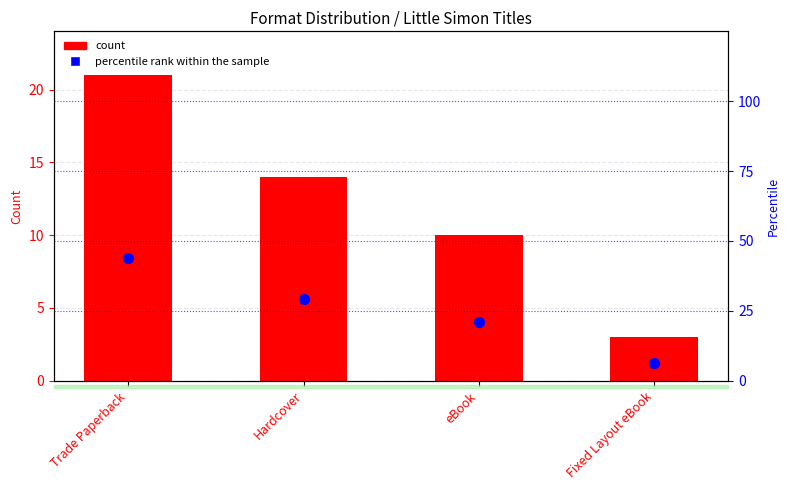

Which series reaches the minimum Y coordinate?

count